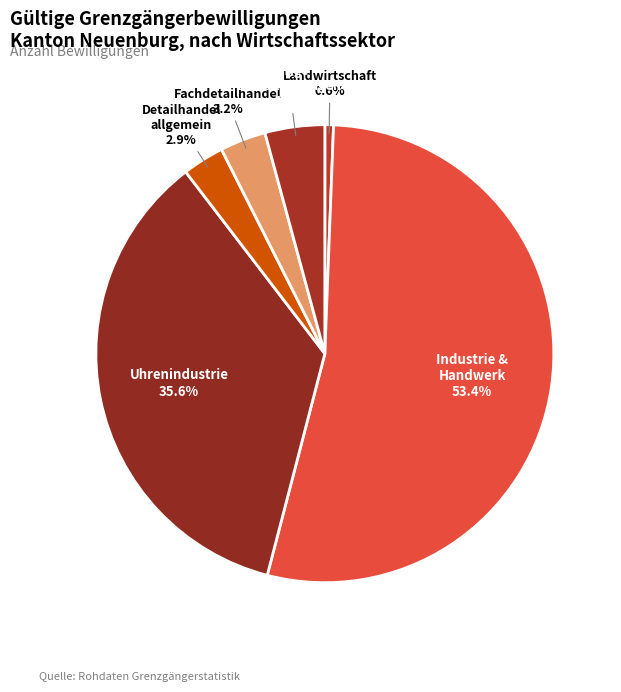

What is the smallest slice in the pie chart?

Landwirtschaft